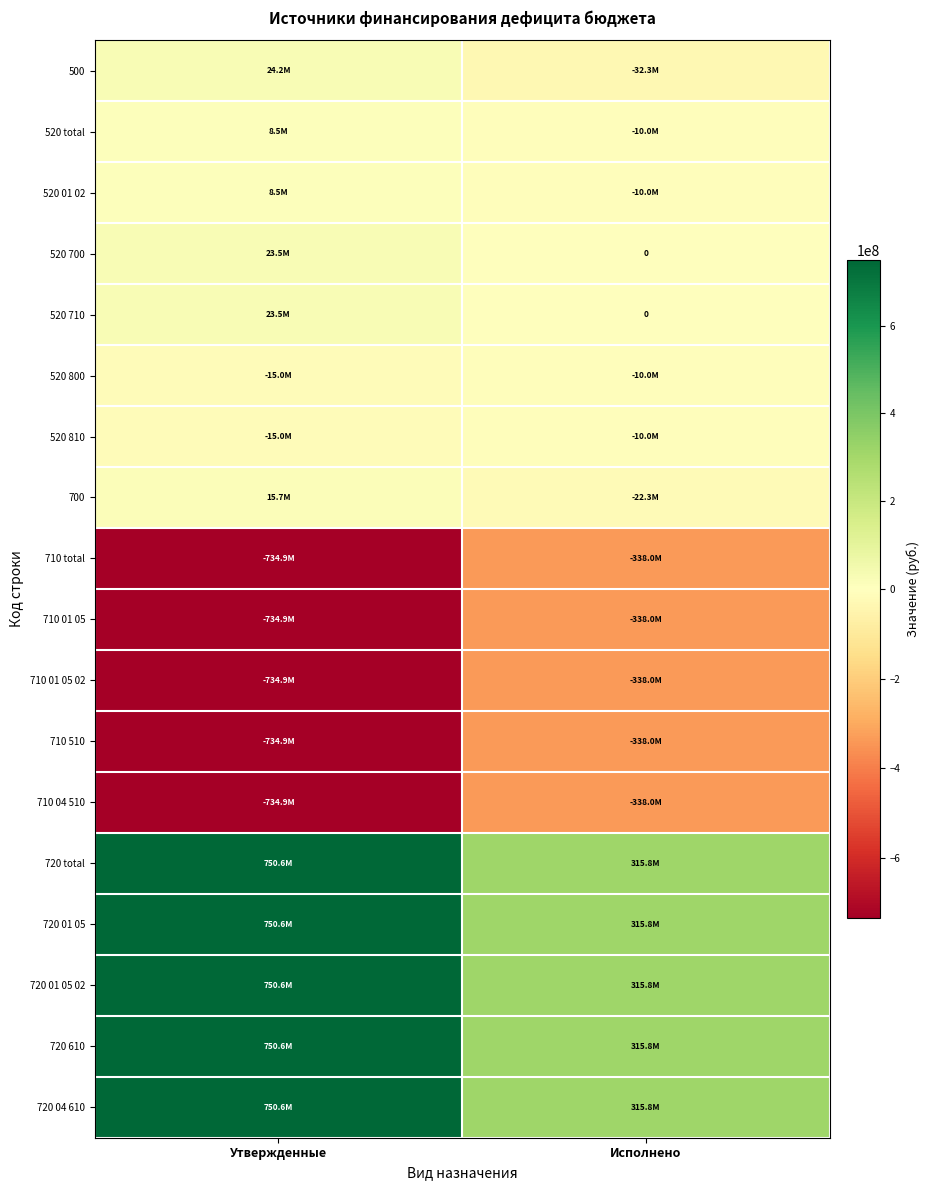

At which label does 520 total reach its minimum?

Исполнено